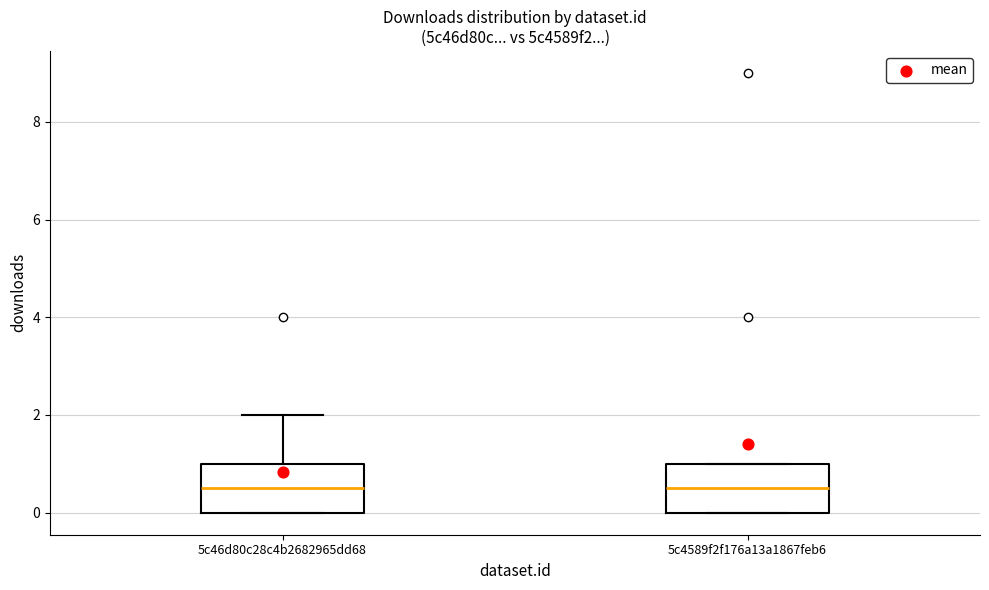

Reading left to right, read every box against the y-axis: the position of its median line, the range the box covers, and the ends of its whiskers. The values are not printed on the chart, so give them approximately, as read against the axis.

5c46d80c28c4b2682965dd68: median 0.6, box 0.0 to 1.0, whiskers 0.0 to 2.0
5c4589f2f176a13a1867feb6: median 0.6, box 0.0 to 1.0, whiskers 0.0 to 1.0